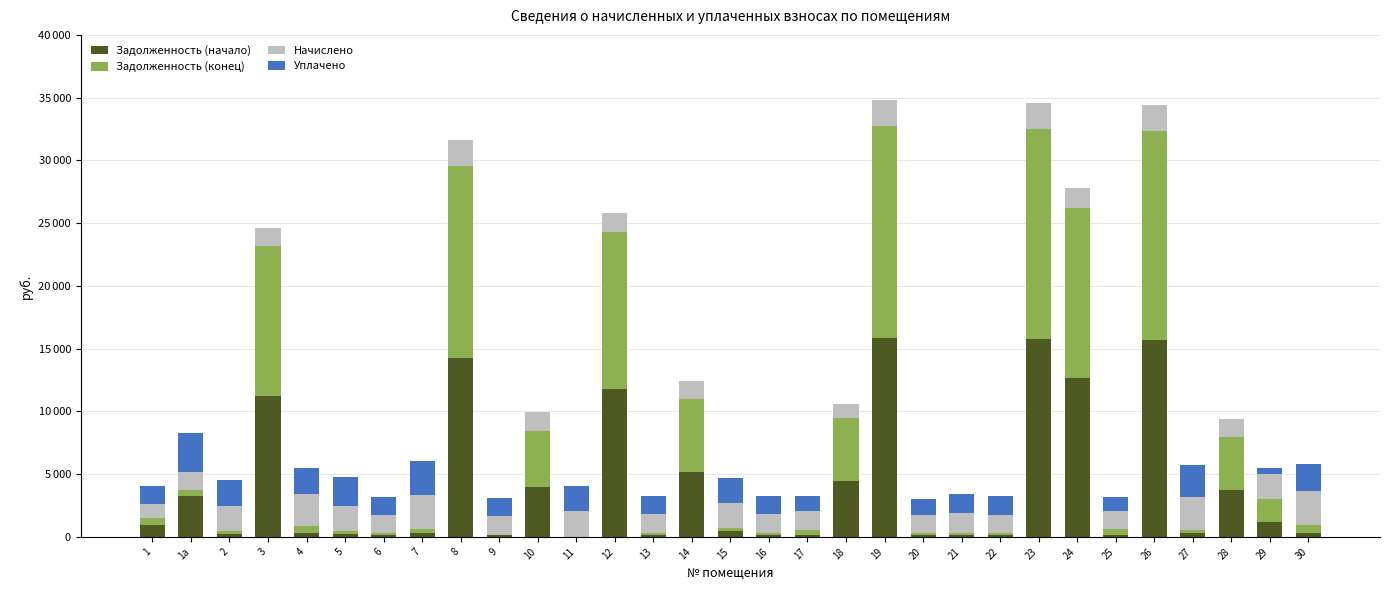

What are all the series names shown in the legend?

Задолженность (начало), Задолженность (конец), Начислено, Уплачено